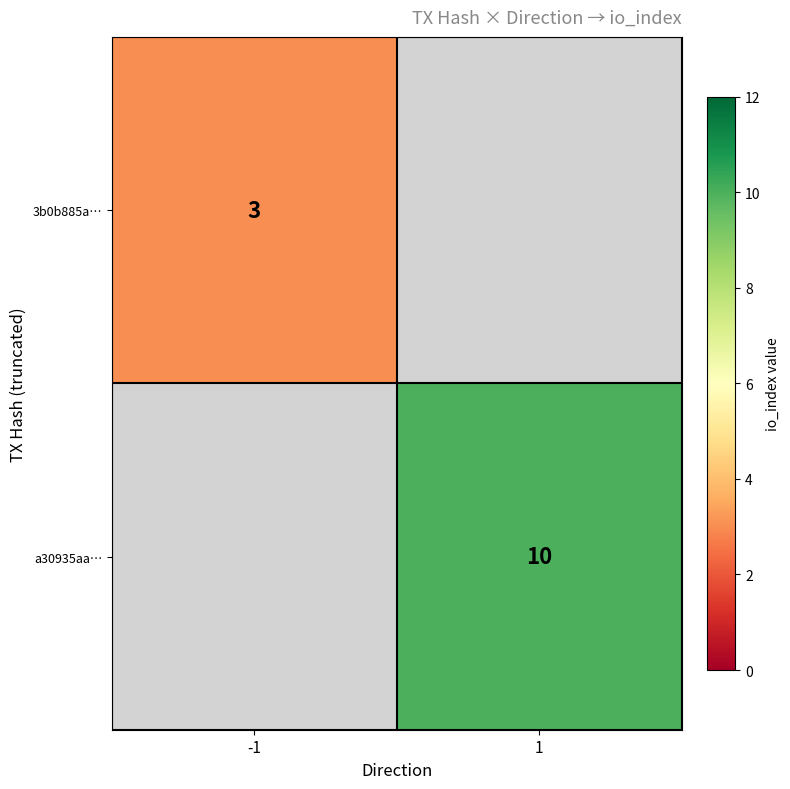

True or false: a30935aa… has a value of 16 at 1.

False